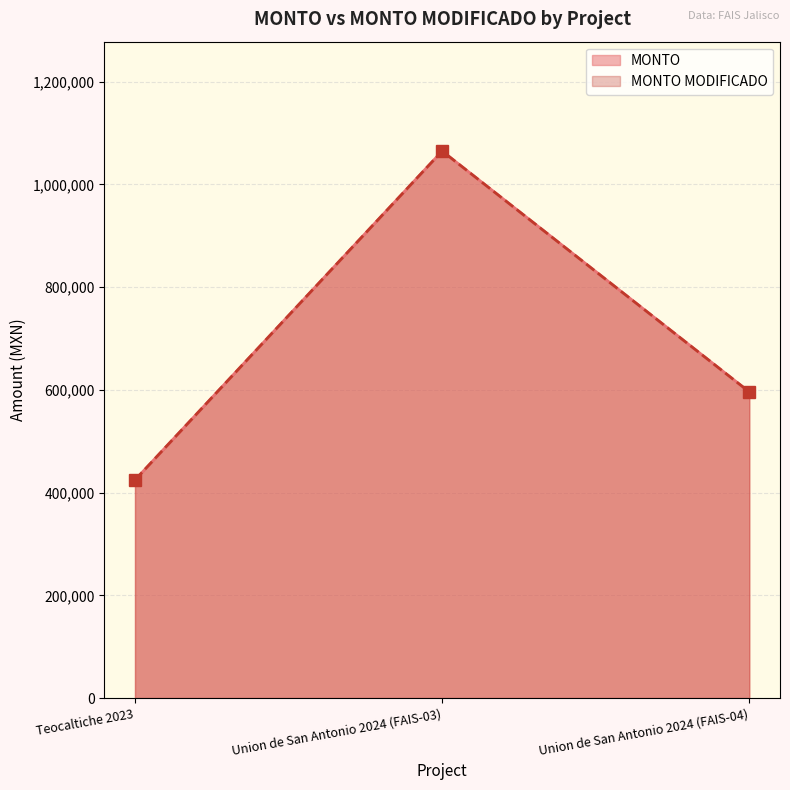

What is the sum of all MONTO values?

2085228.6